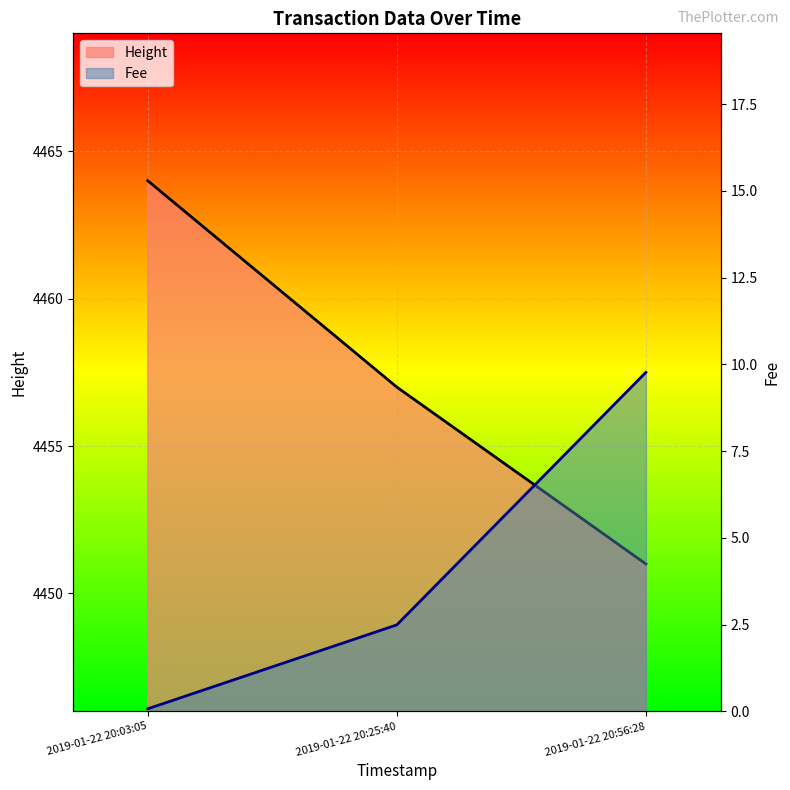

Is the value of Height at 2019-01-22 20:25:40 greater than the value of Fee at 2019-01-22 20:03:05?

Yes